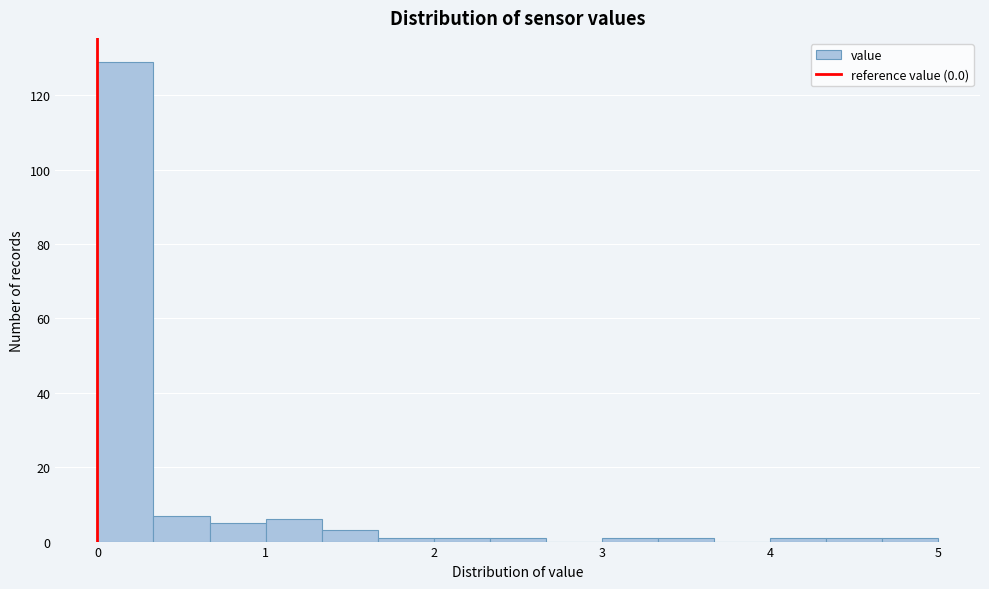

Around what value on the x-axis is the tallest bar? Give the approximate position of its centre, as read against the axis.

0.2